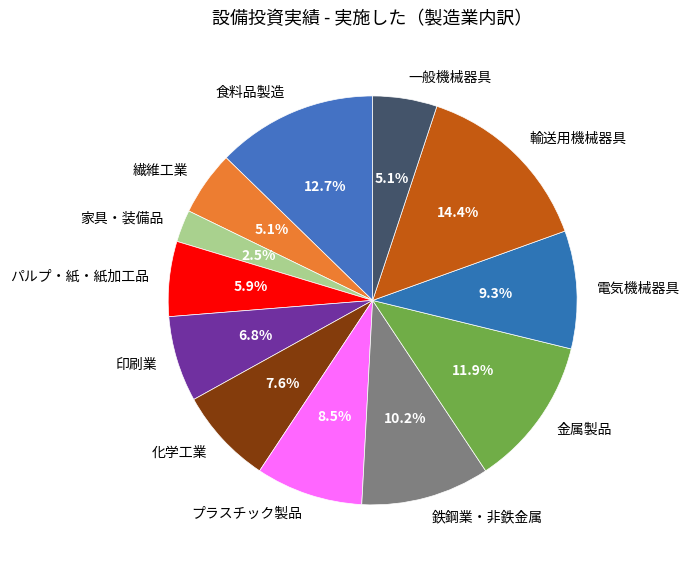

To the nearest percent, what percentage of the pie is 輸送用機械器具?

14%